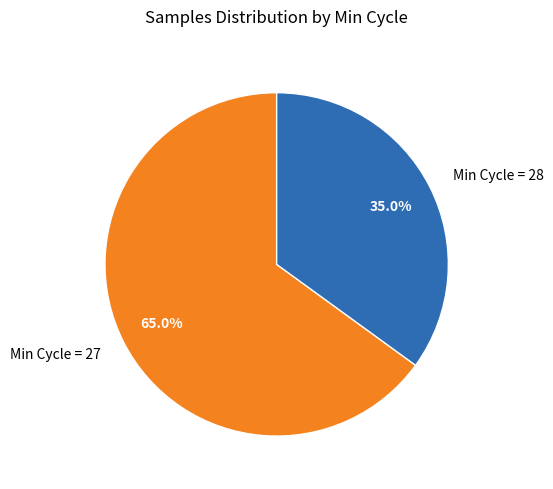

Is there a majority slice in this chart?

Yes